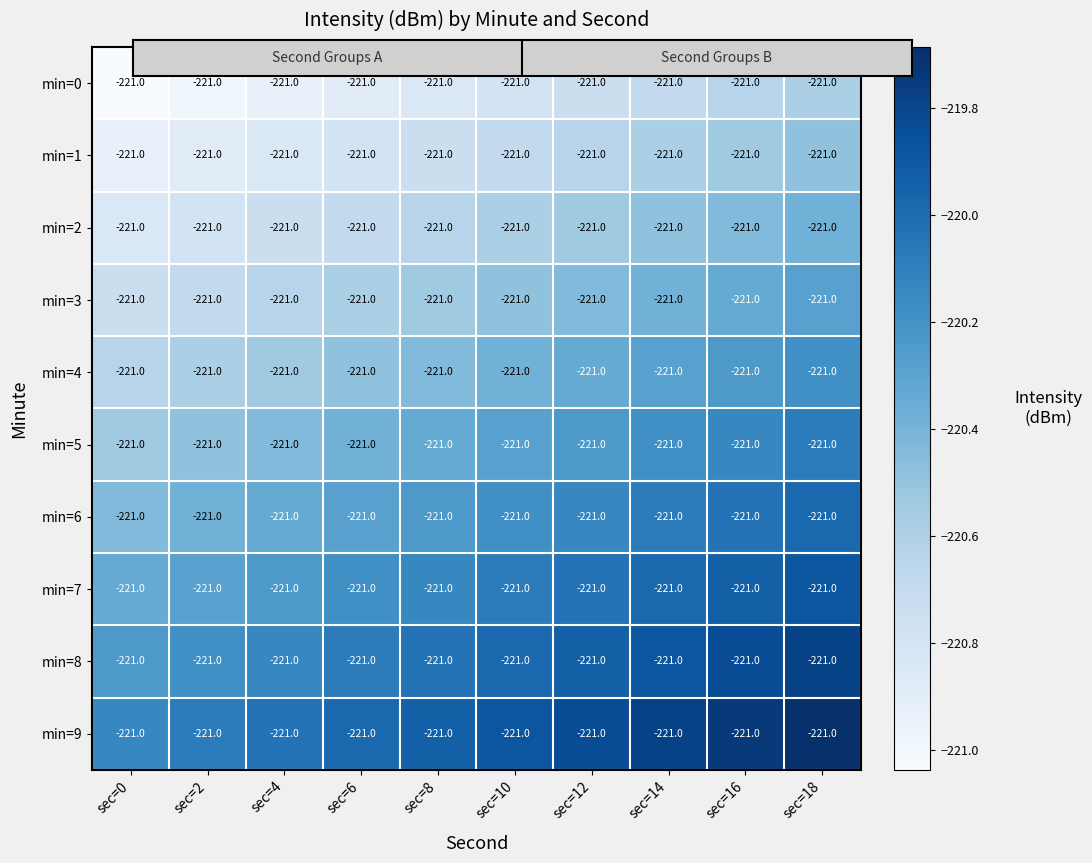

Rank the categories by min=1 value from lowest to highest.

sec=0, sec=2, sec=4, sec=6, sec=8, sec=10, sec=12, sec=14, sec=16, sec=18